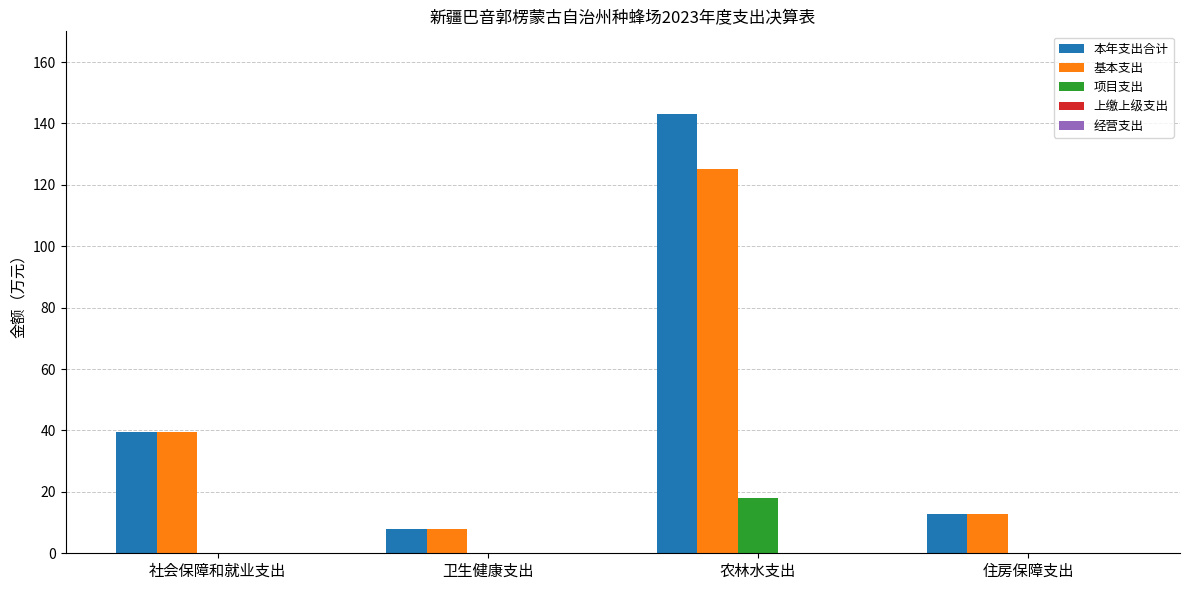

Is it true that 基本支出 equals 125.0 at 农林水支出?

True